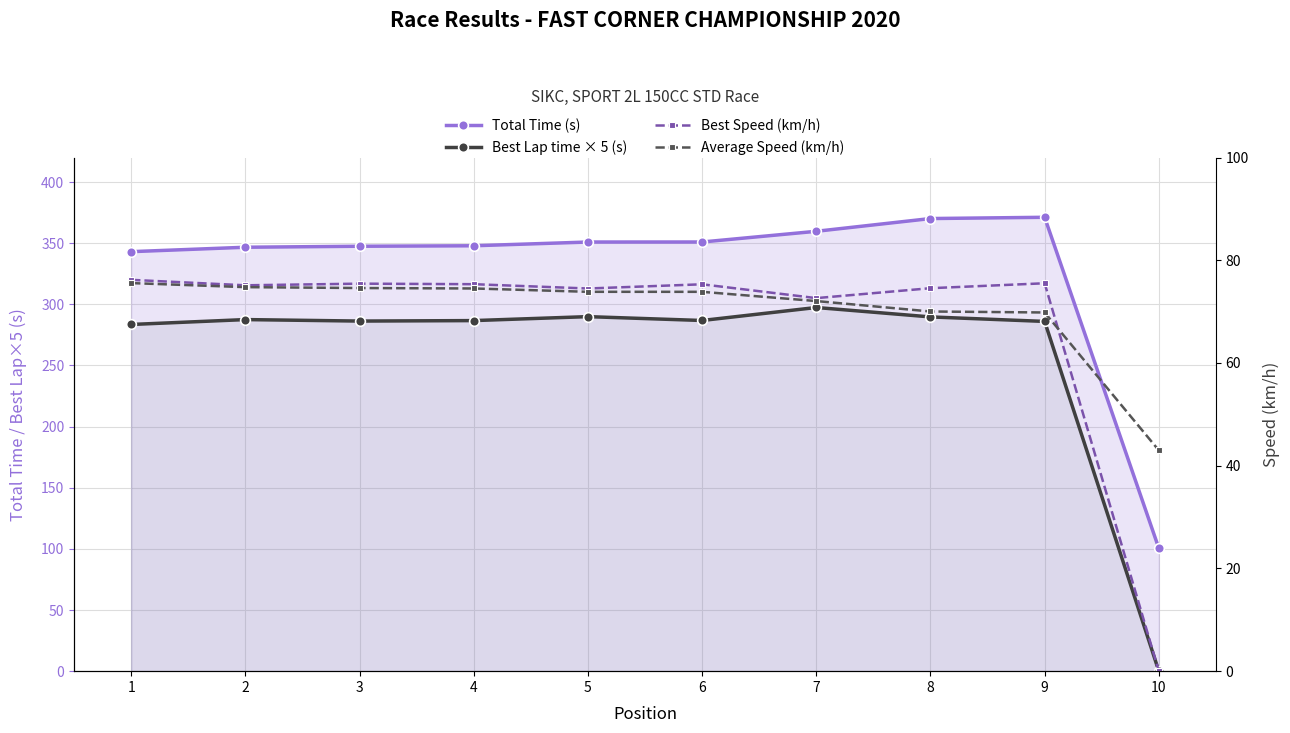

What are all the series names shown in the legend?

Total Time (s), Best Lap time × 5 (s), Best Speed (km/h), Average Speed (km/h)